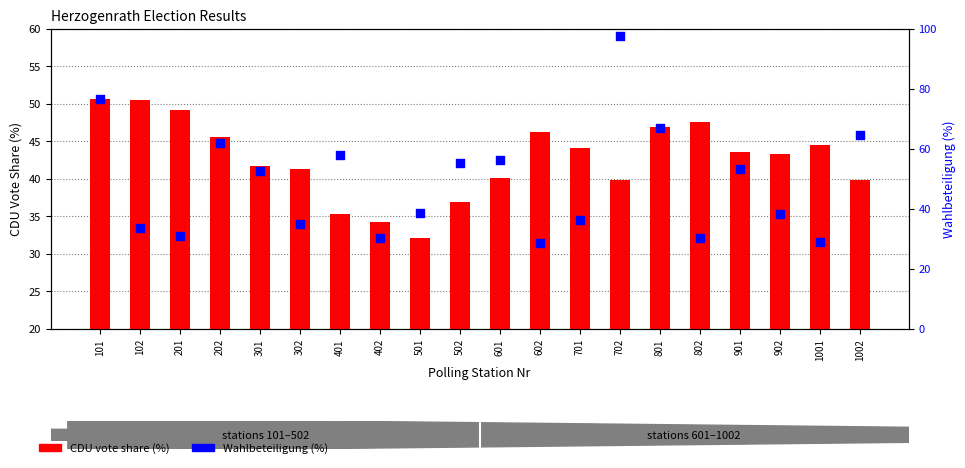

Which series contains the highest Y value?

Wahlbeteiligung (%)